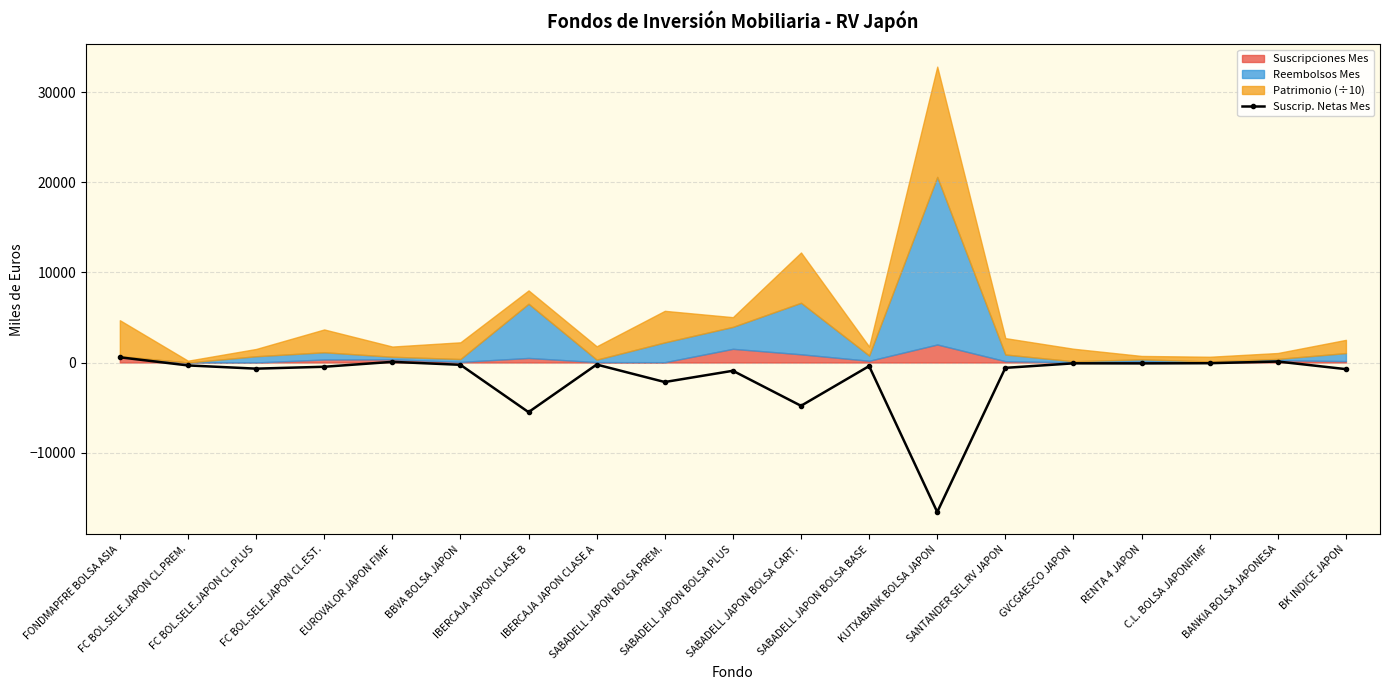

What is the smallest value displayed?

-16607